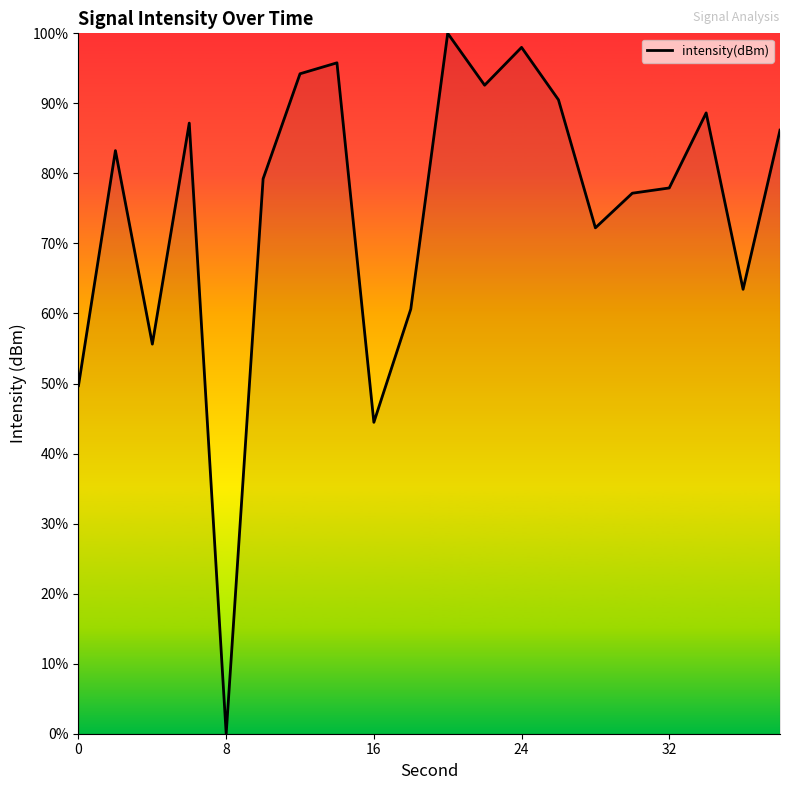

What is the difference between the maximum and minimum values?

100.0